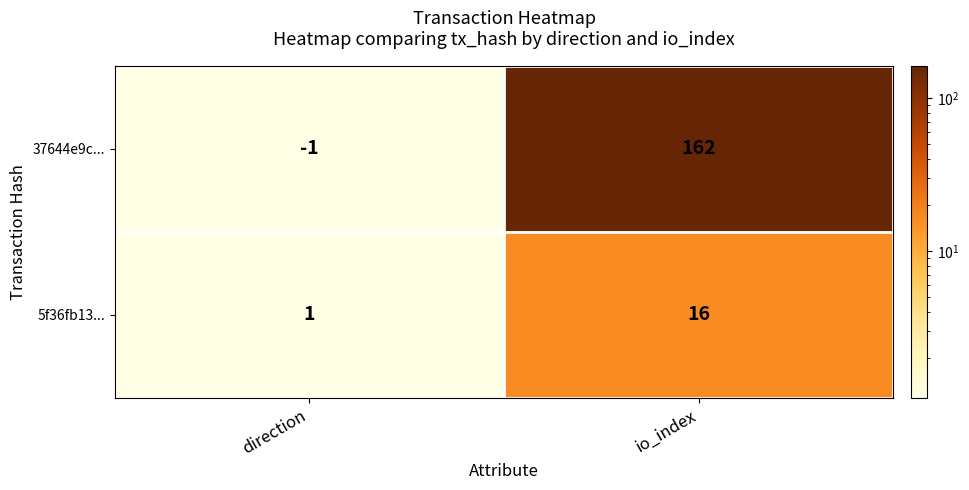

Which series has the largest total across all categories?

37644e9c...